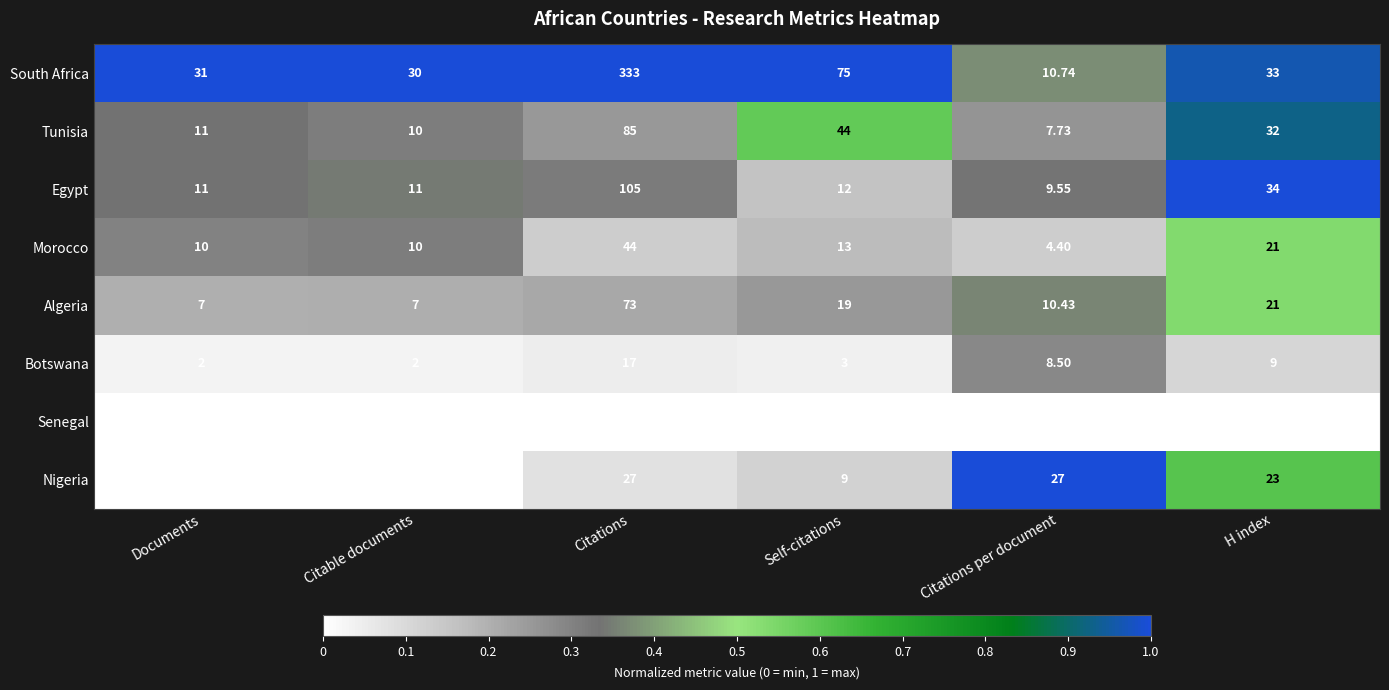

What is the difference between the highest and lowest values at Citable documents?

29.0